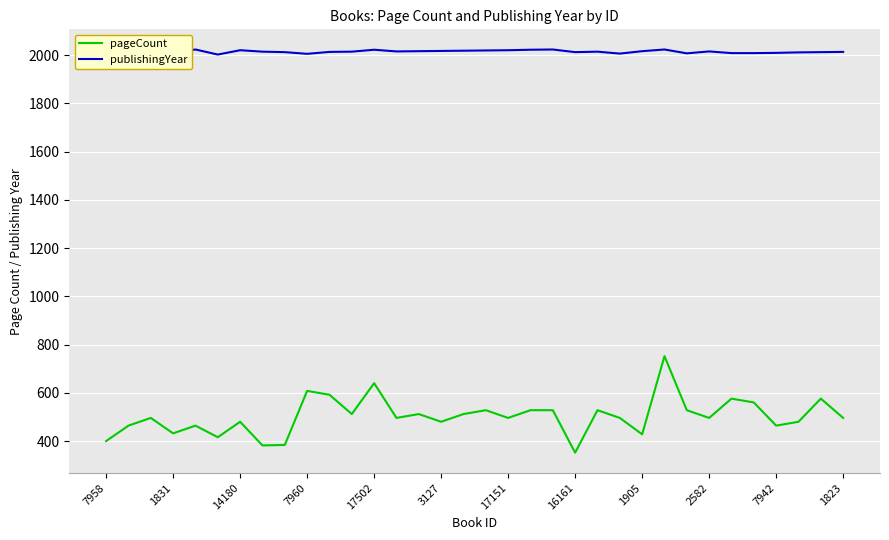

What are all the series names shown in the legend?

pageCount, publishingYear